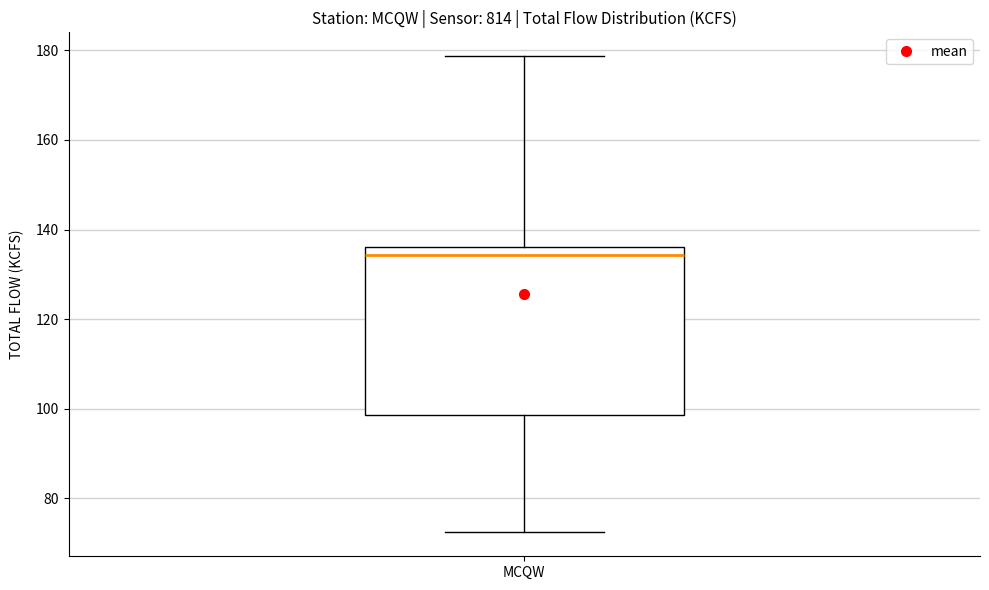

Transcribe this box plot: give where the median line is, the range the box spans, and where the two whiskers end, as read against the y-axis. The values are not printed on the chart, so give them approximately, as read against the axis.

median 134, box 98 to 136, whiskers 72 to 178